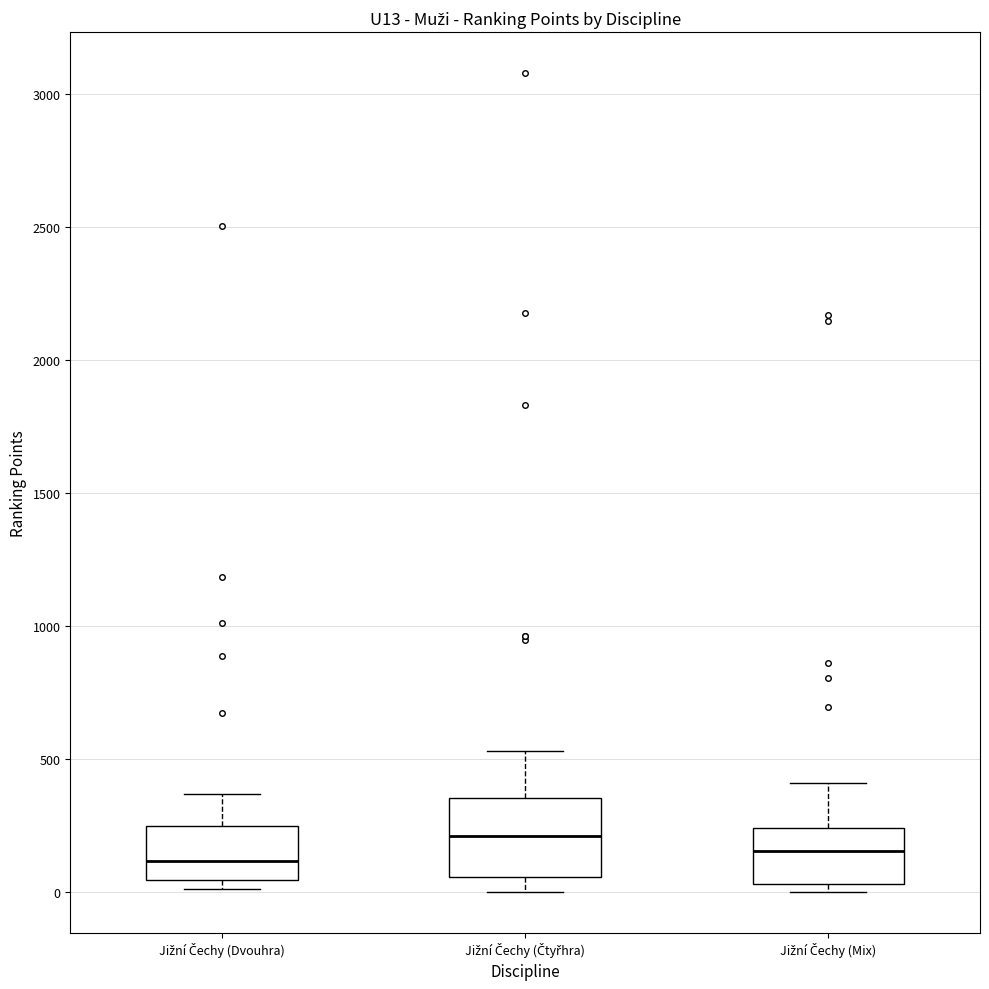

Which box has the highest median line?

Jižní Čechy (Čtyřhra)